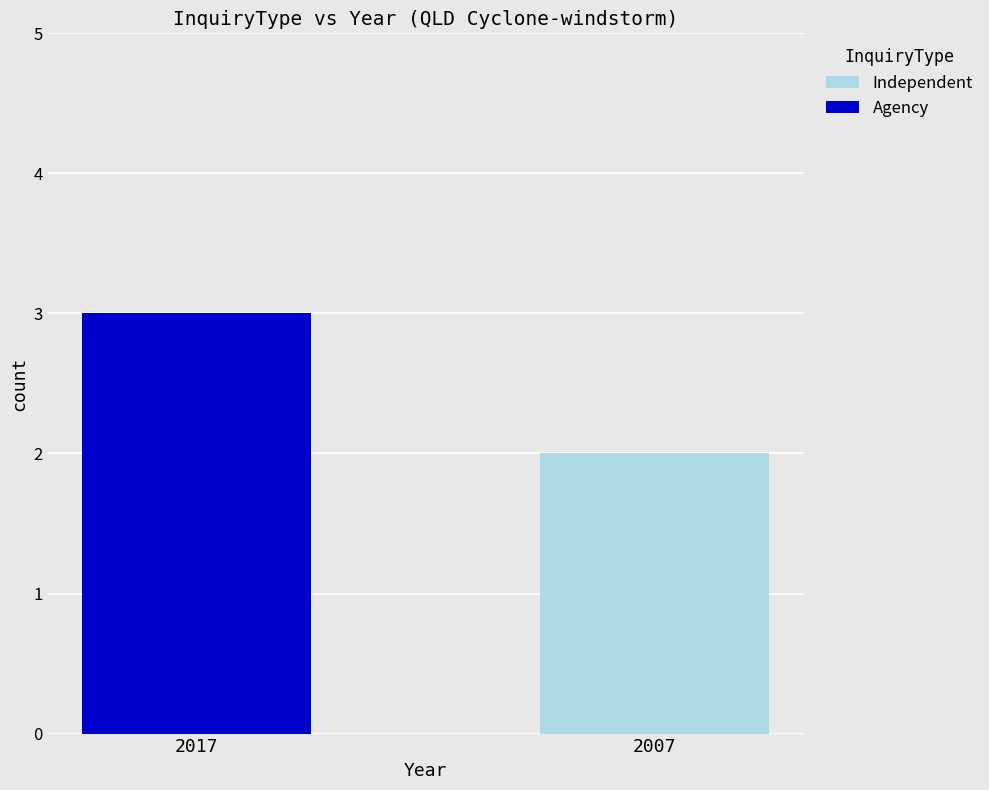

What is the sum of the Independent values at 2007 and 2017?

2